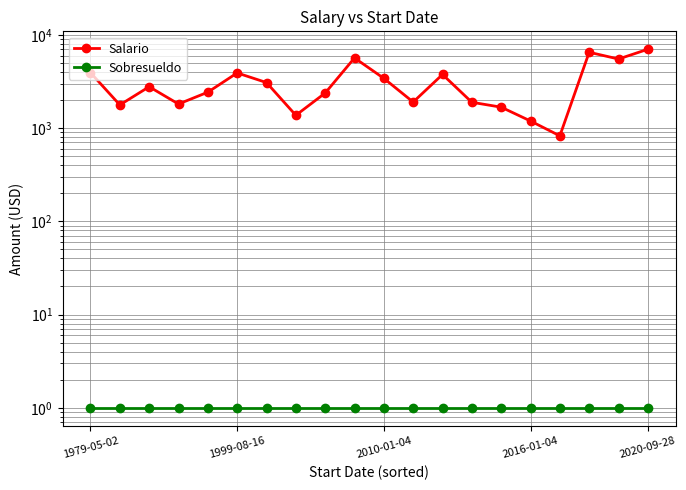

At 1999-08-16, list the series in order from smallest to largest.

Sobresueldo, Salario